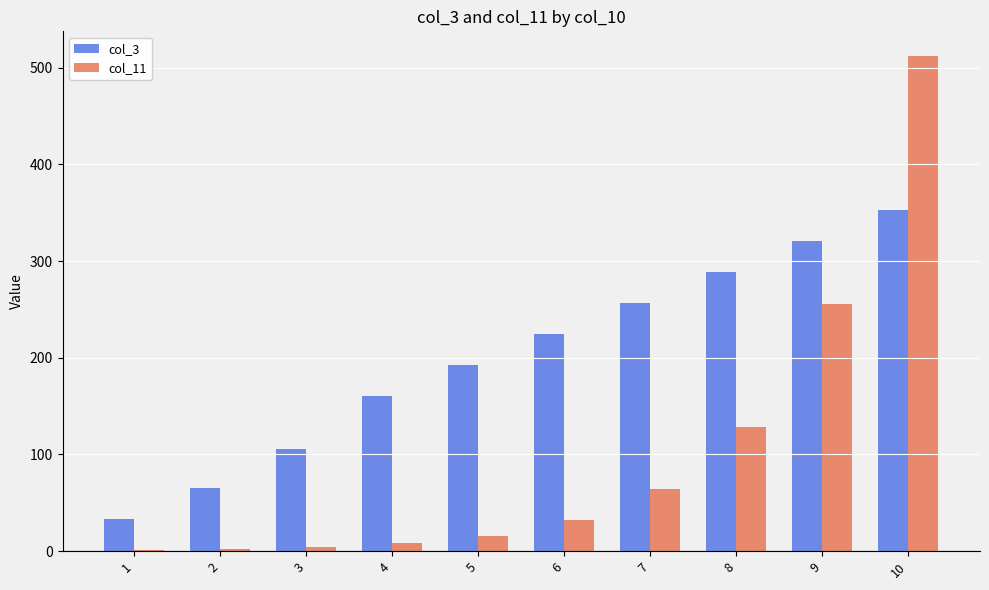

Between 6 and 10, which series saw the biggest shift?

col_11